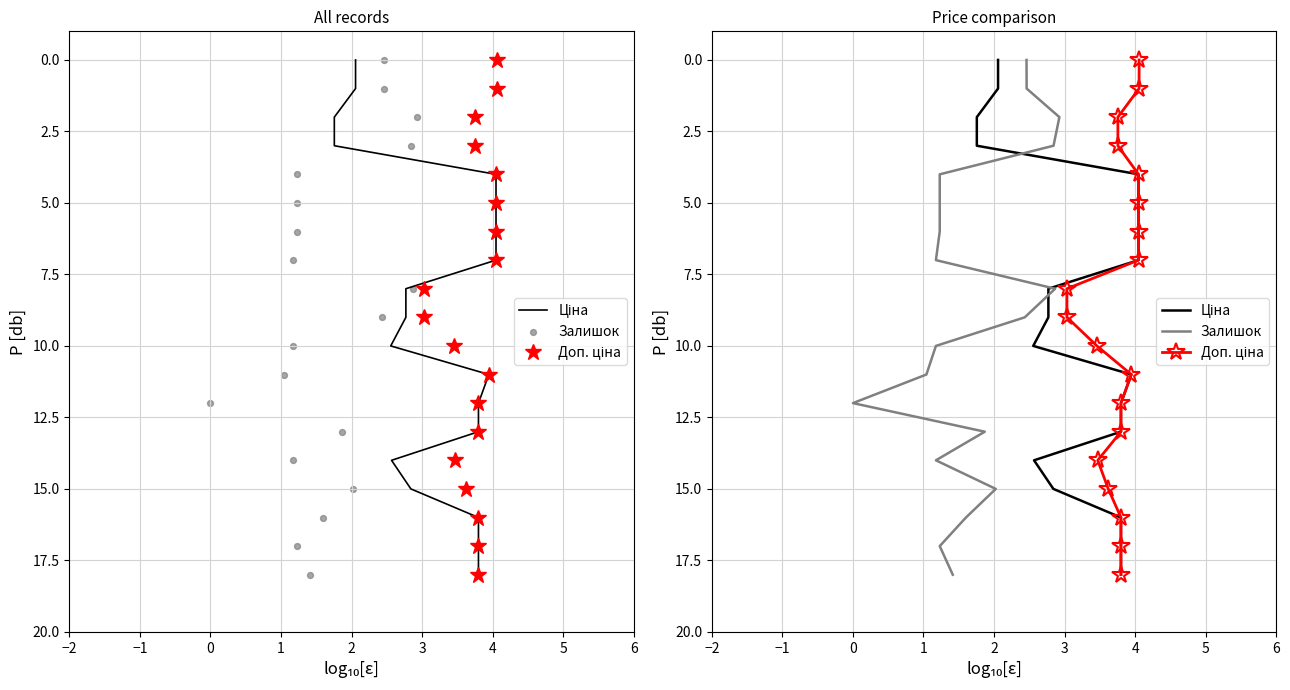

Which series contains the highest Y value?

Ціна